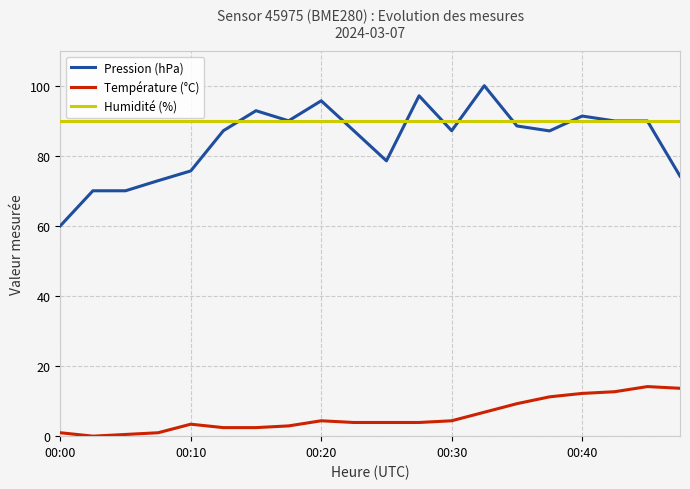

True or false: Pression (hPa) and Température (°C) intersect in this chart.

False